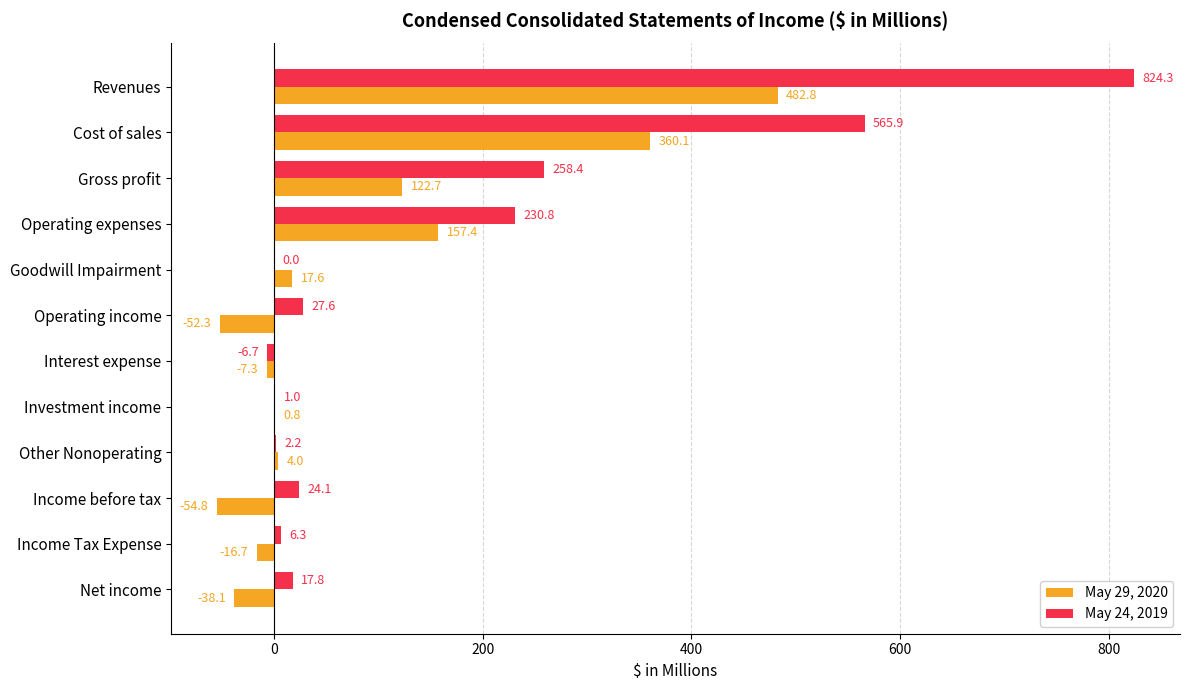

What is the total value across all series at Revenues?

1307.1